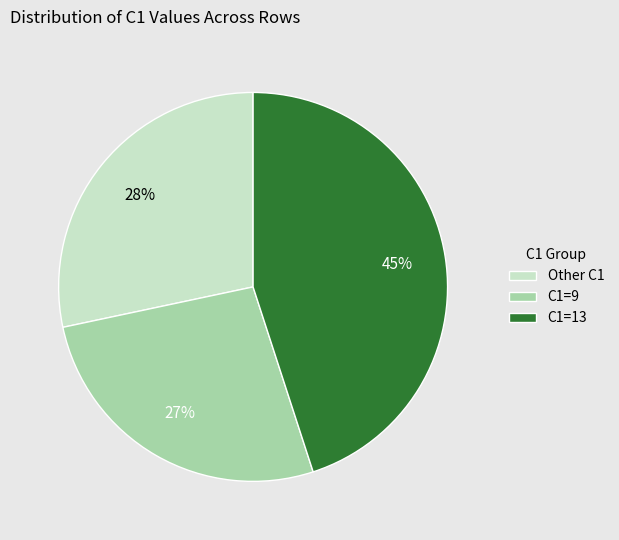

Count the number of slices in the pie.

3